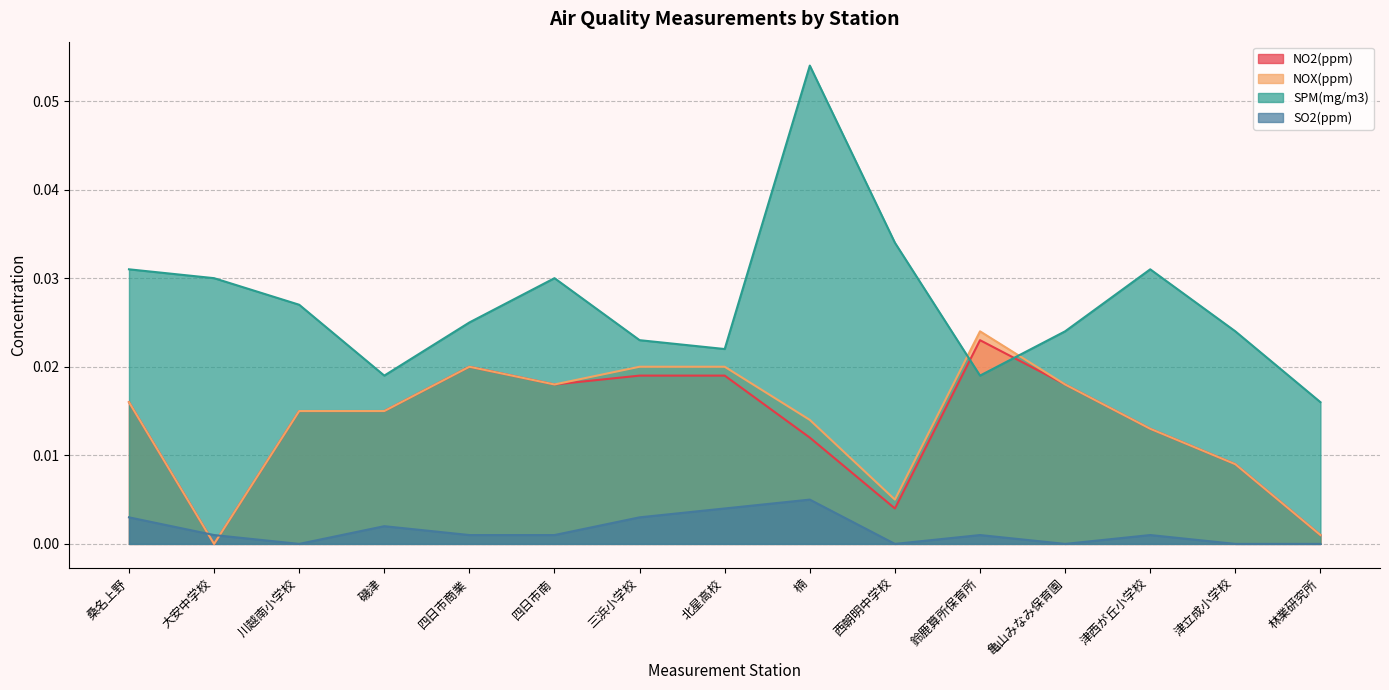

Is it true that NO2(ppm) equals 0.0 at 津西が丘小学校?

False